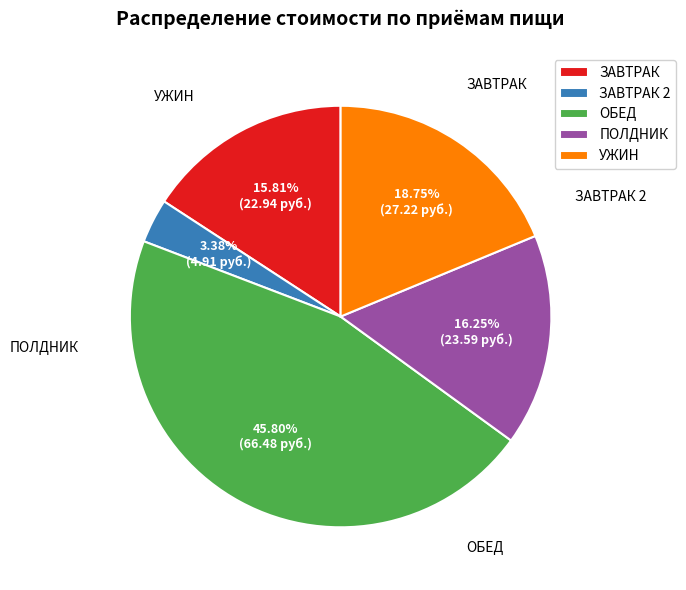

Combined, do ПОЛДНИК and ОБЕД account for over 50%?

Yes